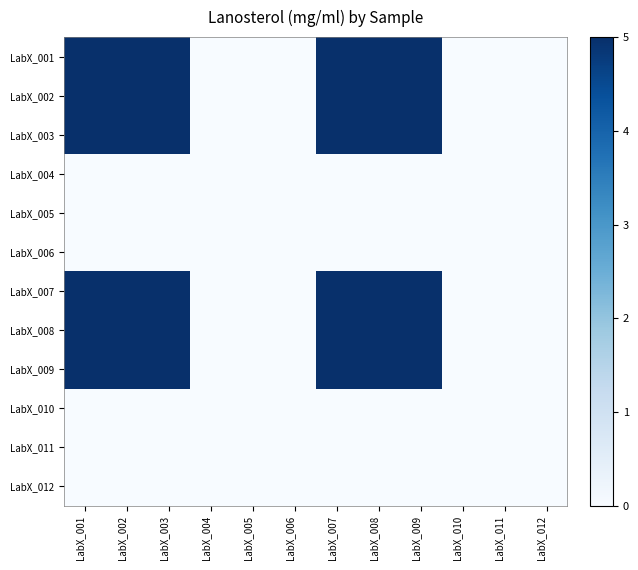

Rank the series at LabX_012 from lowest to highest value.

LabX_001, LabX_002, LabX_003, LabX_004, LabX_005, LabX_006, LabX_007, LabX_008, LabX_009, LabX_010, LabX_011, LabX_012